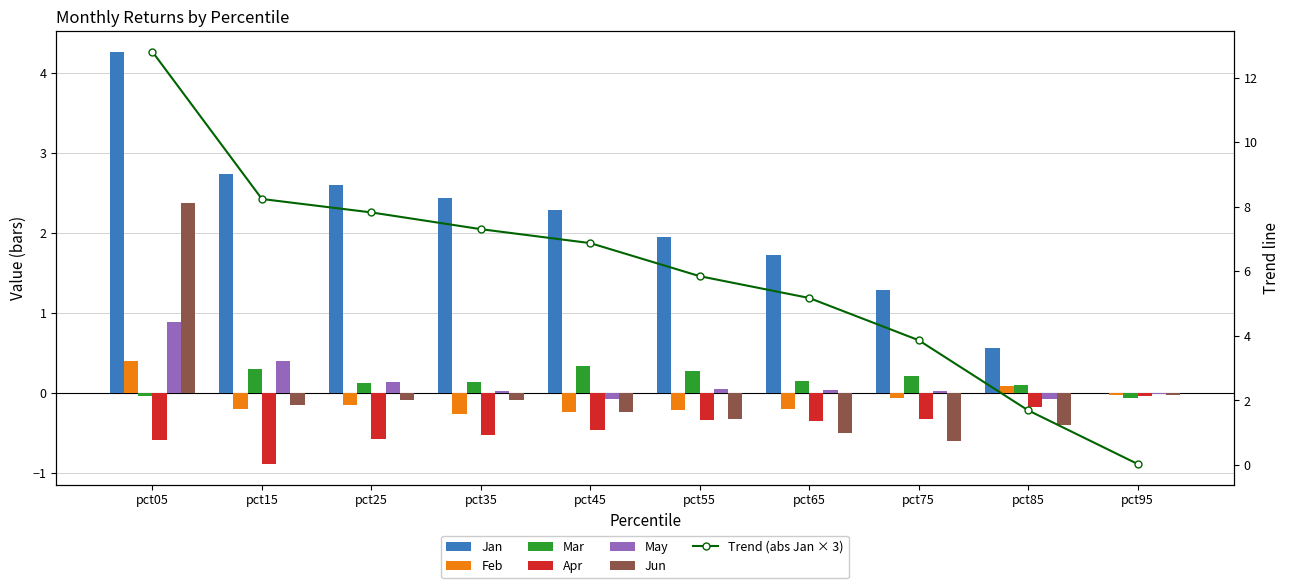

Between pct55 and pct75, which series saw the biggest shift?

Jan